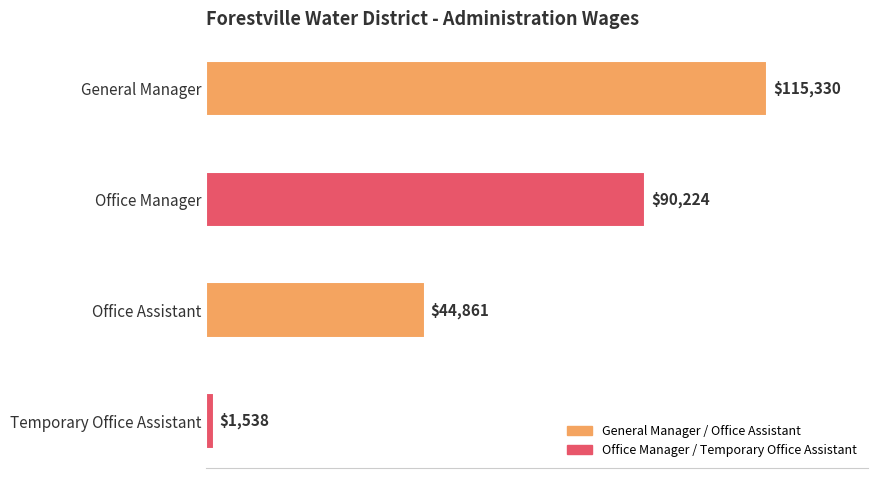

What is the average value?

62988